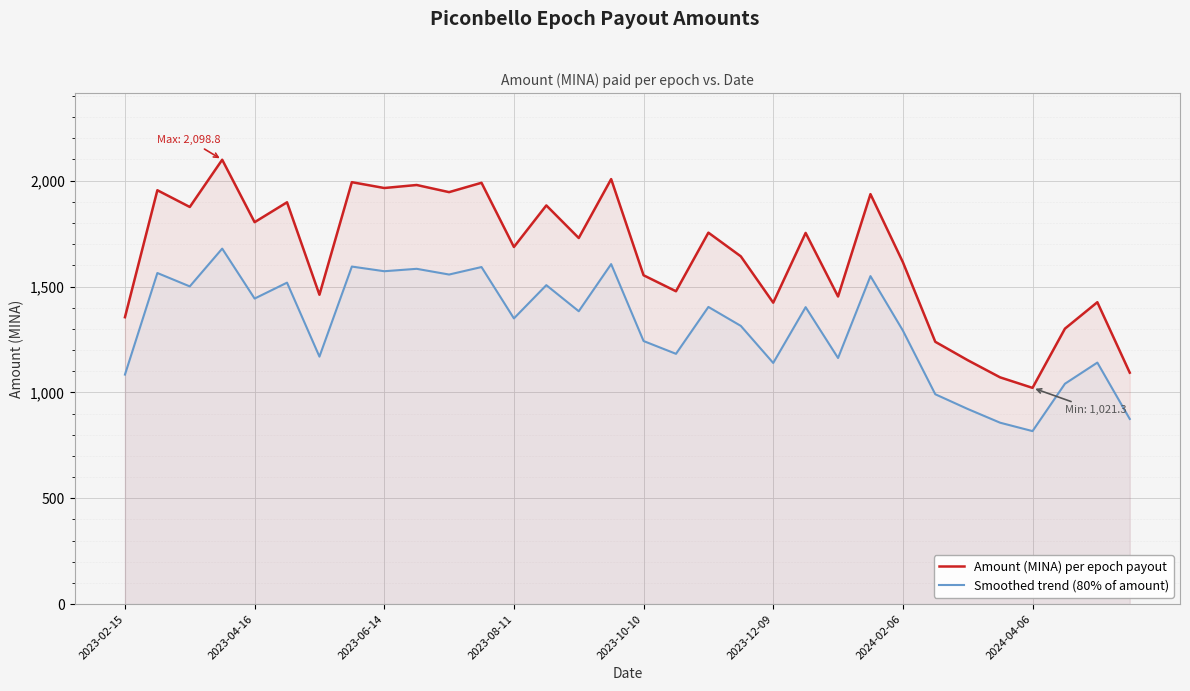

What value does the Amount (MINA) per epoch payout series have at 2024-02-06?

1615.0